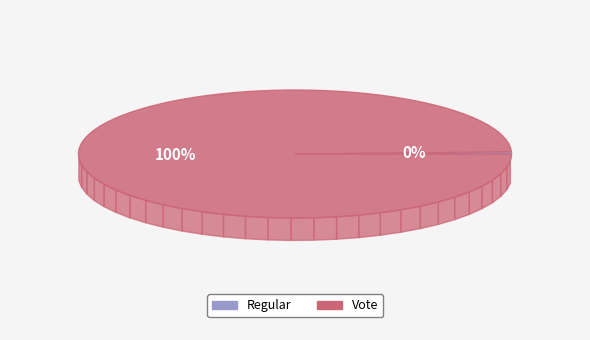

How many segments does this pie chart have?

2